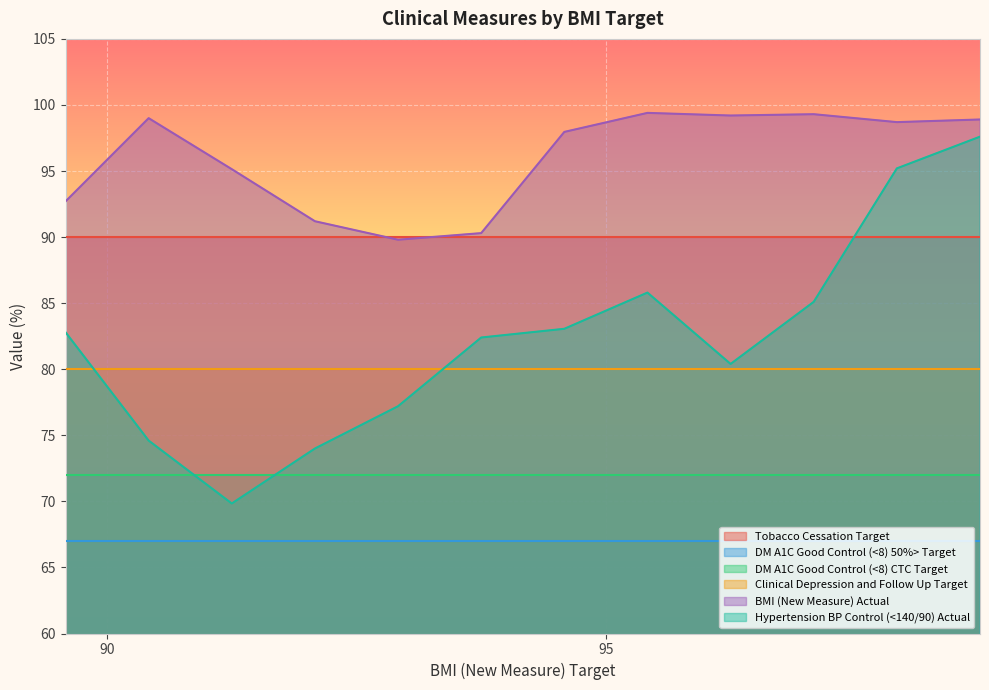

Rank the series by their maximum value, from highest to lowest.

BMI (New Measure) Actual, Hypertension BP Control (<140/90) Actual, Tobacco Cessation Target, Clinical Depression and Follow Up Target, DM A1C Good Control (<8) CTC Target, DM A1C Good Control (<8) 50%> Target